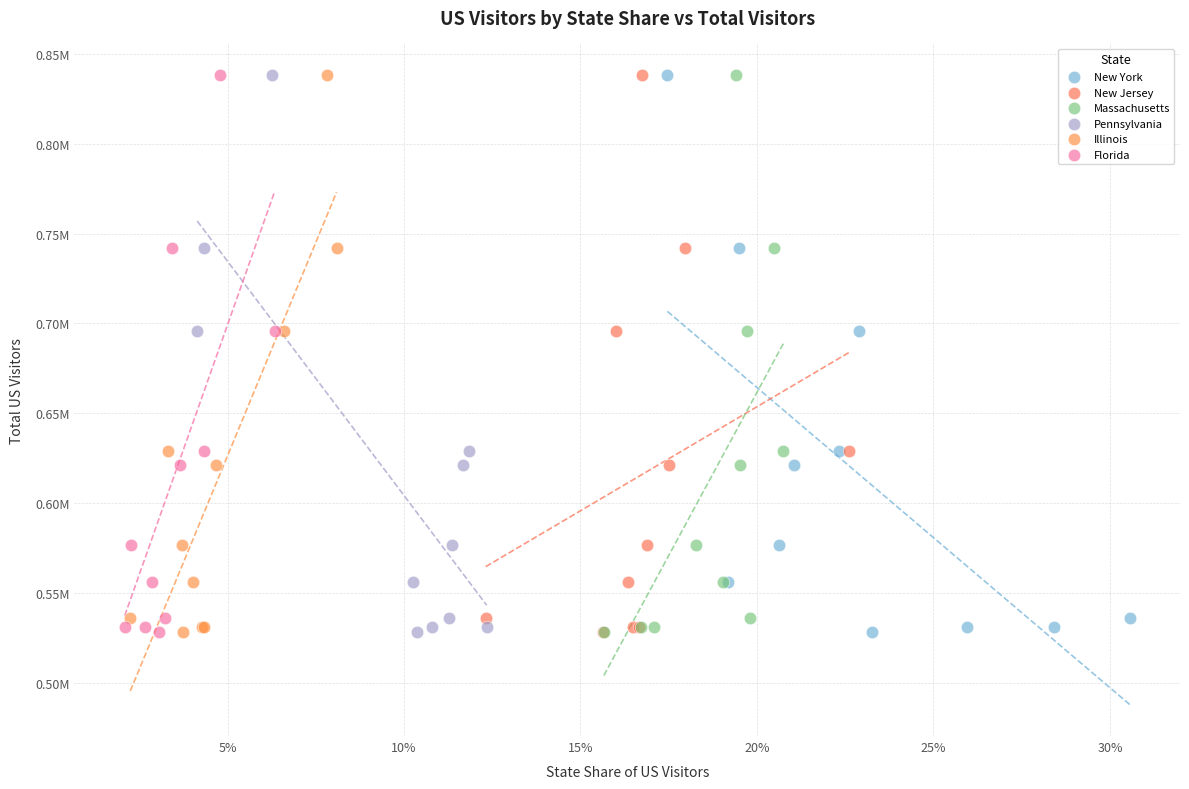

What are all the series names shown in the legend?

New York, New Jersey, Massachusetts, Pennsylvania, Illinois, Florida